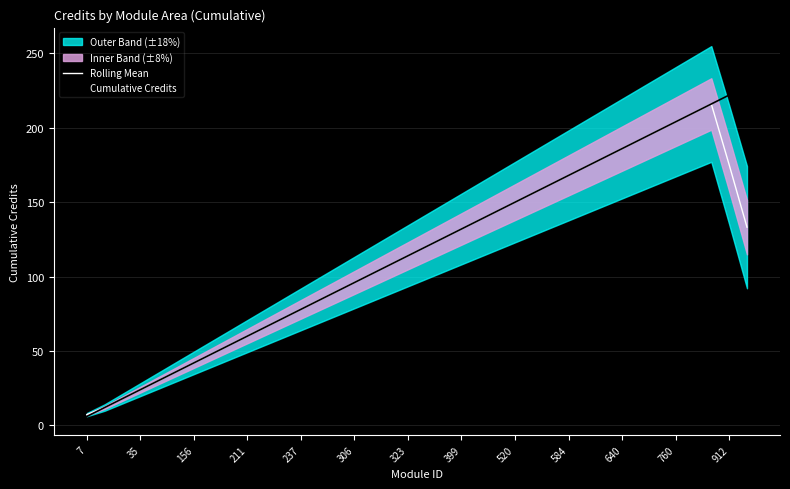

What is the highest value of the Cumulative Credits series?

228.0